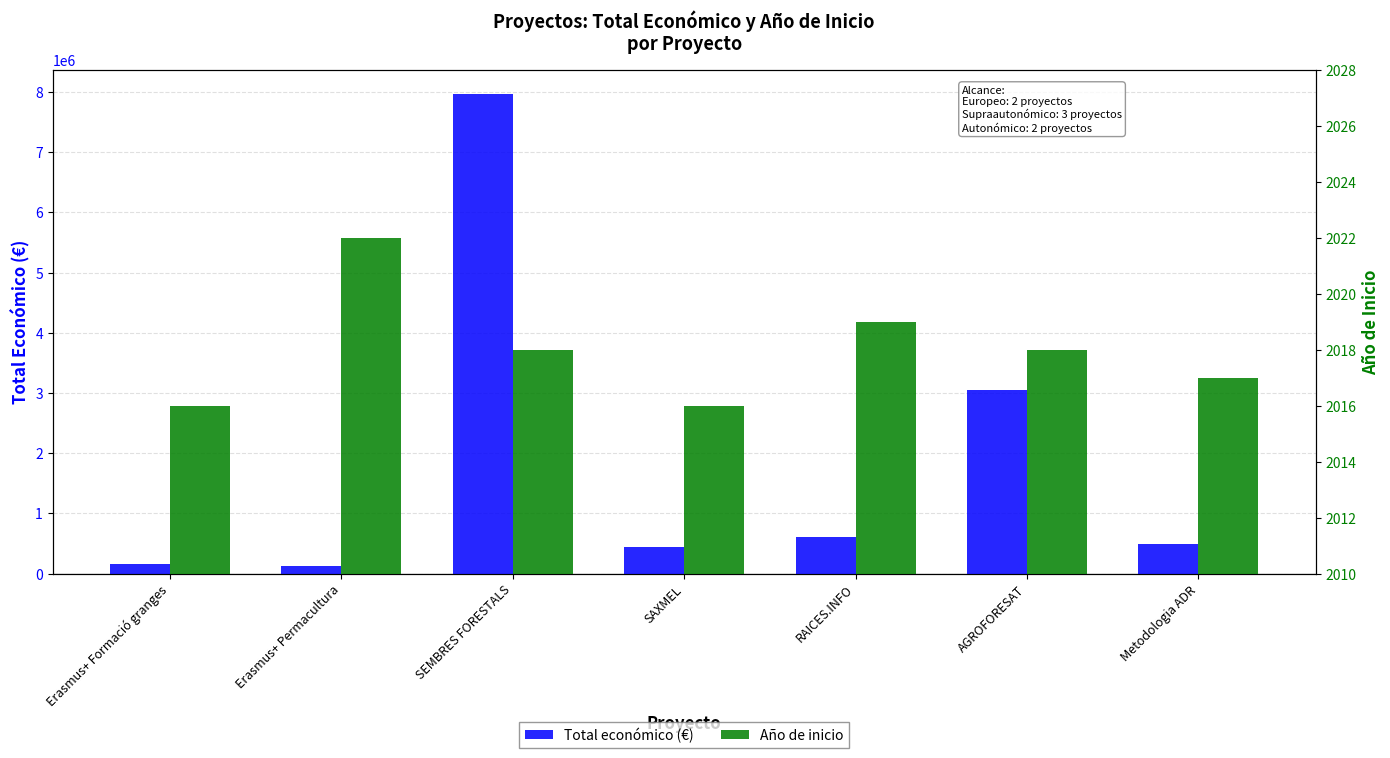

Read the Año de inicio value at Erasmus+ Permacultura.

2022